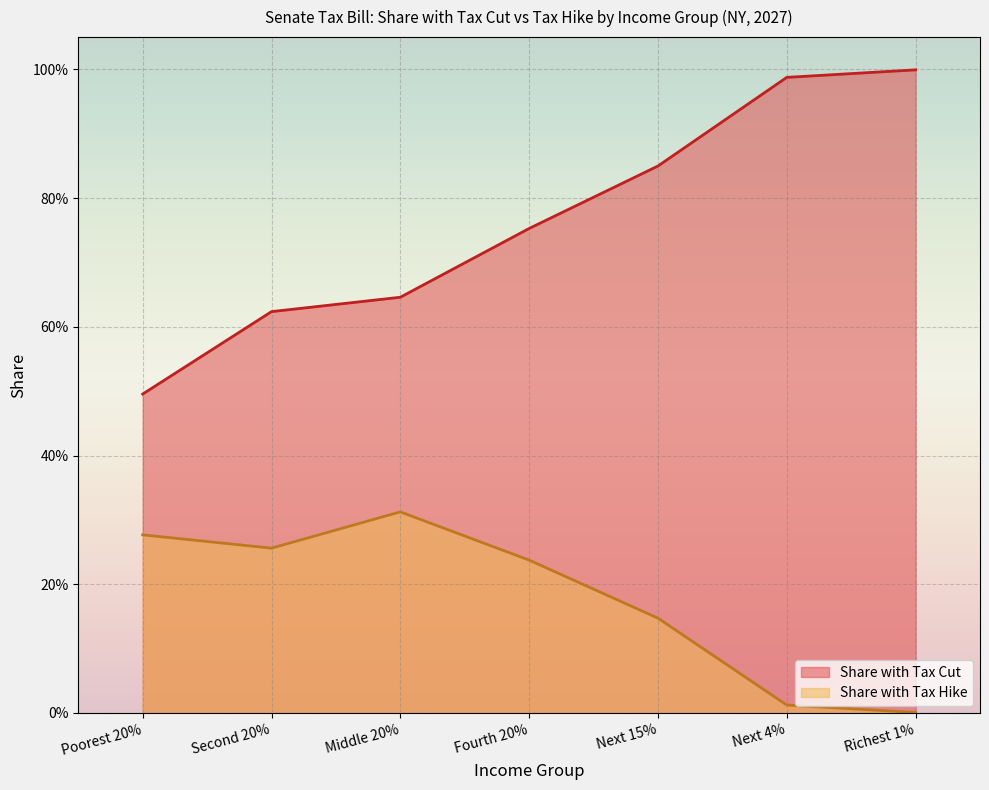

Reading left to right, transcribe all the data shown in this chart.

Share with Tax Cut: Poorest 20%=0.5	Second 20%=0.6	Middle 20%=0.6	Fourth 20%=0.8	Next 15%=0.8	Next 4%=1.0	Richest 1%=1.0
Share with Tax Hike: Poorest 20%=0.3	Second 20%=0.3	Middle 20%=0.3	Fourth 20%=0.2	Next 15%=0.1	Next 4%=0.0	Richest 1%=0.0